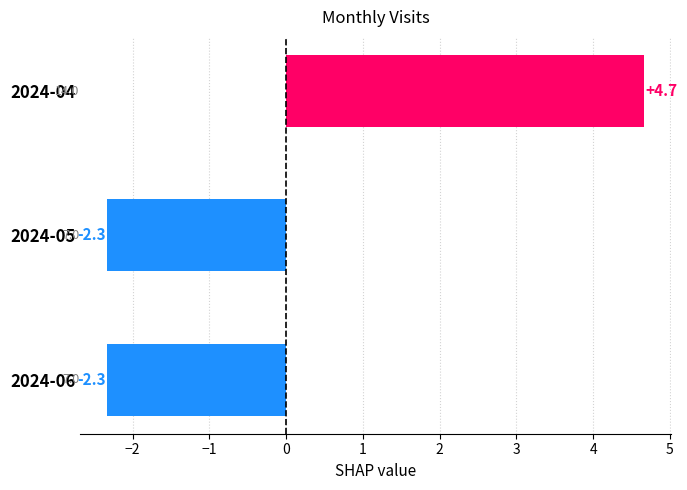

What is the minimum value shown in the chart?

-2.3